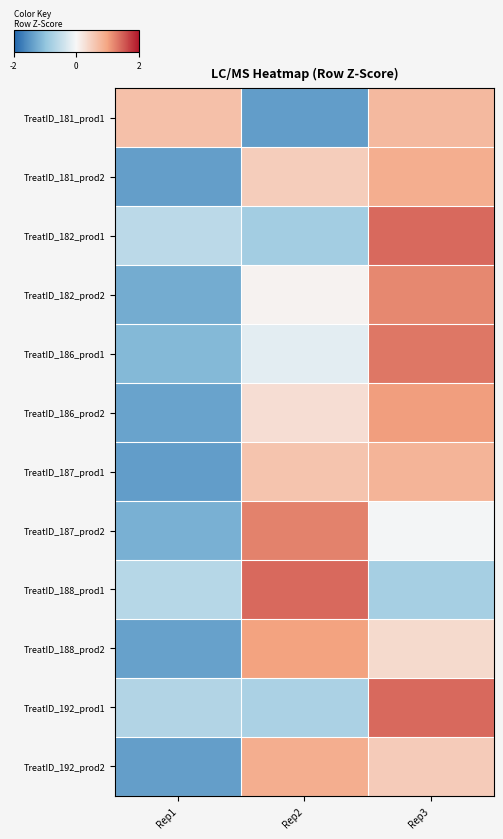

Reading left to right, extract all data points from this chart.

TreatID_181_prod1: Rep1=0.7	Rep2=-1.4	Rep3=0.7
TreatID_181_prod2: Rep1=-1.4	Rep2=0.5	Rep3=0.9
TreatID_182_prod1: Rep1=-0.6	Rep2=-0.8	Rep3=1.4
TreatID_182_prod2: Rep1=-1.3	Rep2=0.1	Rep3=1.2
TreatID_186_prod1: Rep1=-1.1	Rep2=-0.2	Rep3=1.3
TreatID_186_prod2: Rep1=-1.4	Rep2=0.3	Rep3=1.0
TreatID_187_prod1: Rep1=-1.4	Rep2=0.6	Rep3=0.8
TreatID_187_prod2: Rep1=-1.2	Rep2=1.2	Rep3=-0.0
TreatID_188_prod1: Rep1=-0.6	Rep2=1.4	Rep3=-0.8
TreatID_188_prod2: Rep1=-1.4	Rep2=1.0	Rep3=0.4
TreatID_192_prod1: Rep1=-0.7	Rep2=-0.7	Rep3=1.4
TreatID_192_prod2: Rep1=-1.4	Rep2=0.9	Rep3=0.5